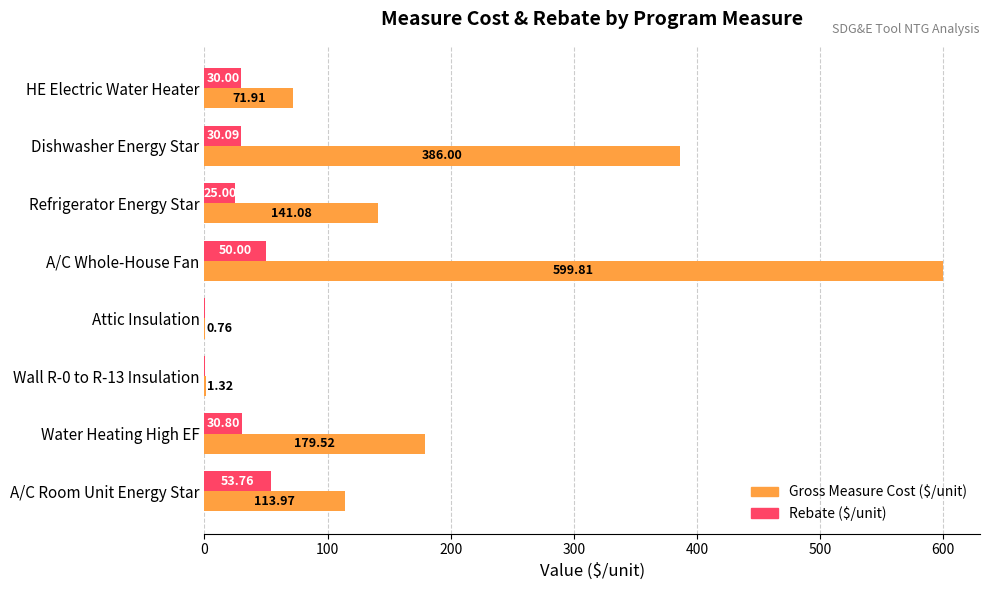

Where is Gross Measure Cost ($/unit) nearest to the value 300?

Dishwasher Energy Star